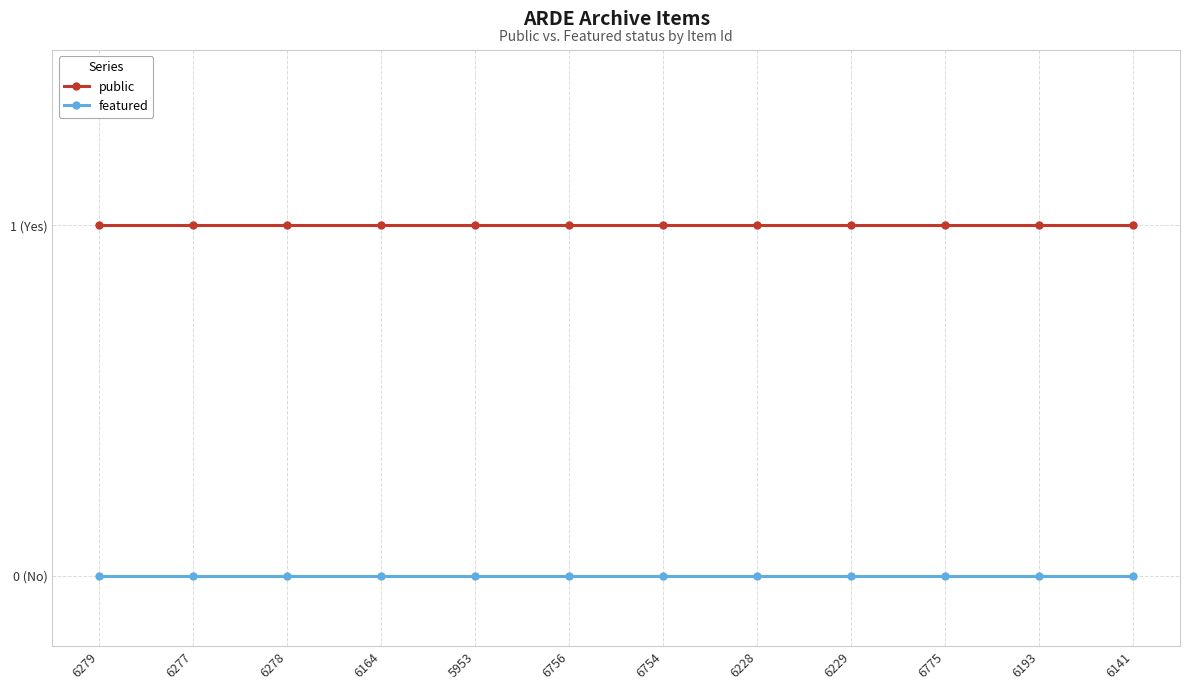

The value of featured at 6756 is 0. True or false?

True